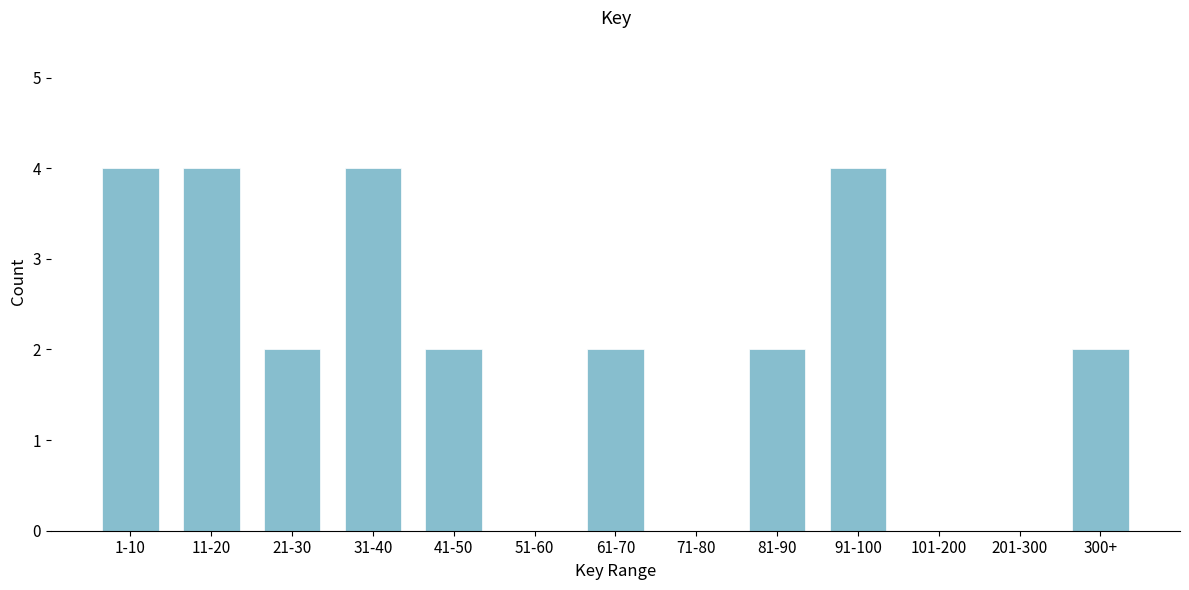

Reading left to right, what are all the values shown in this chart?

1-10=4	11-20=4	21-30=2	31-40=4	41-50=2	51-60=0	61-70=2	71-80=0	81-90=2	91-100=4	101-200=0	201-300=0	300+=2